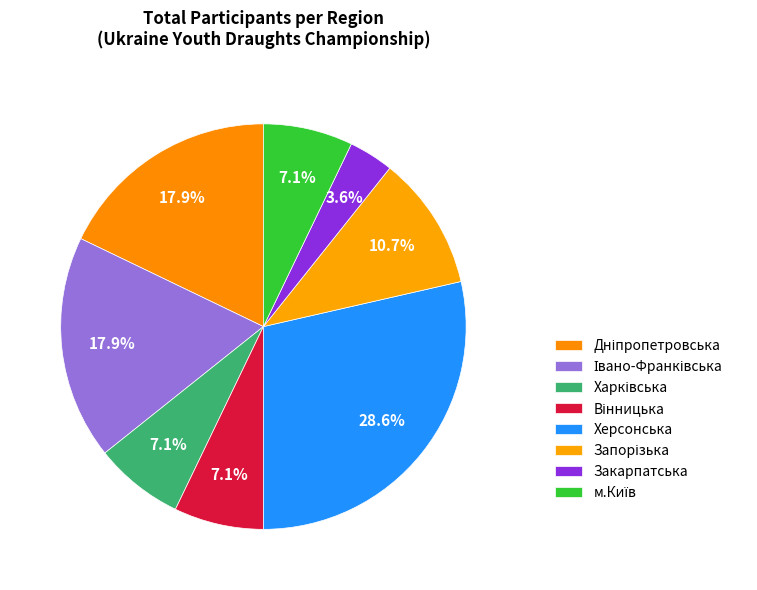

The Херсонська slice represents 29% of the pie. True or false?

True